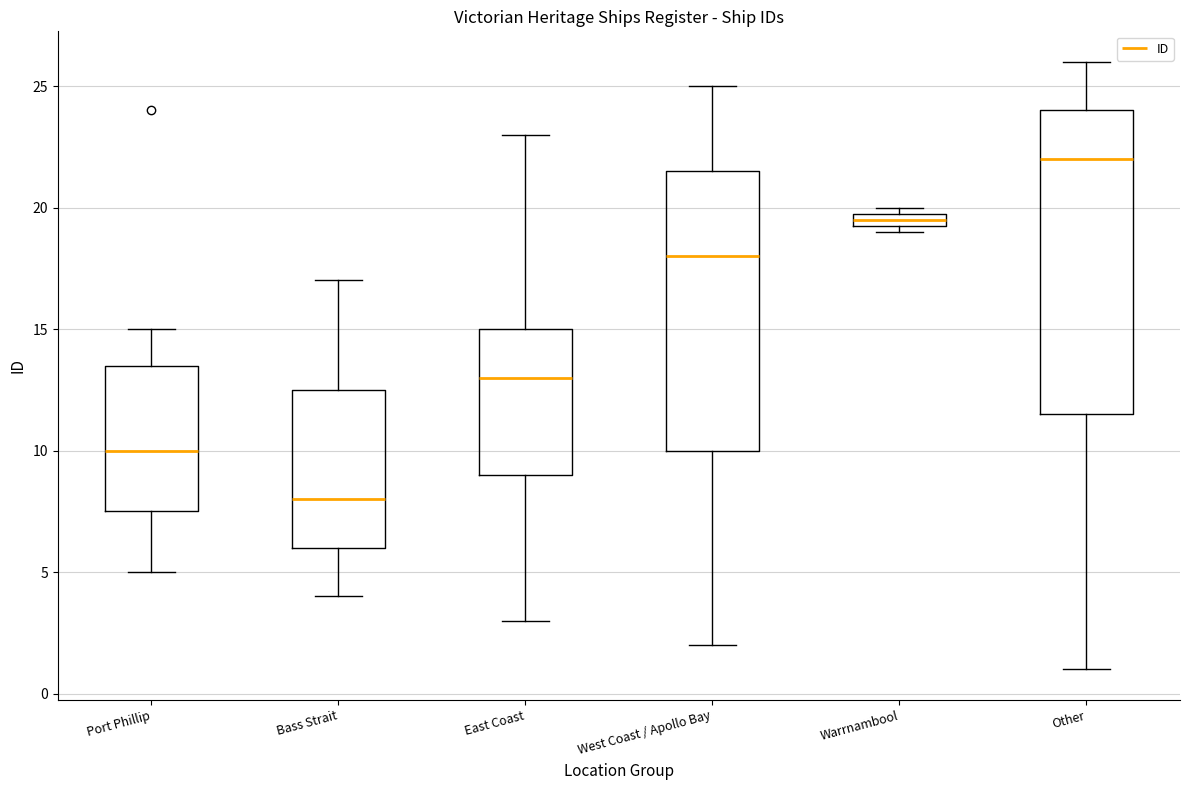

Which box's median line is the lowest?

Bass Strait